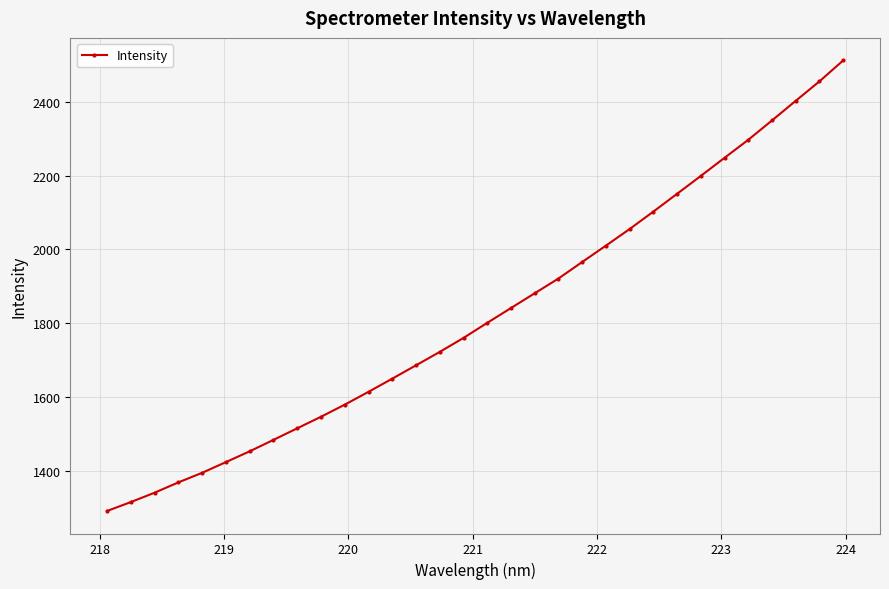

What is the sum of all values?

58353.9